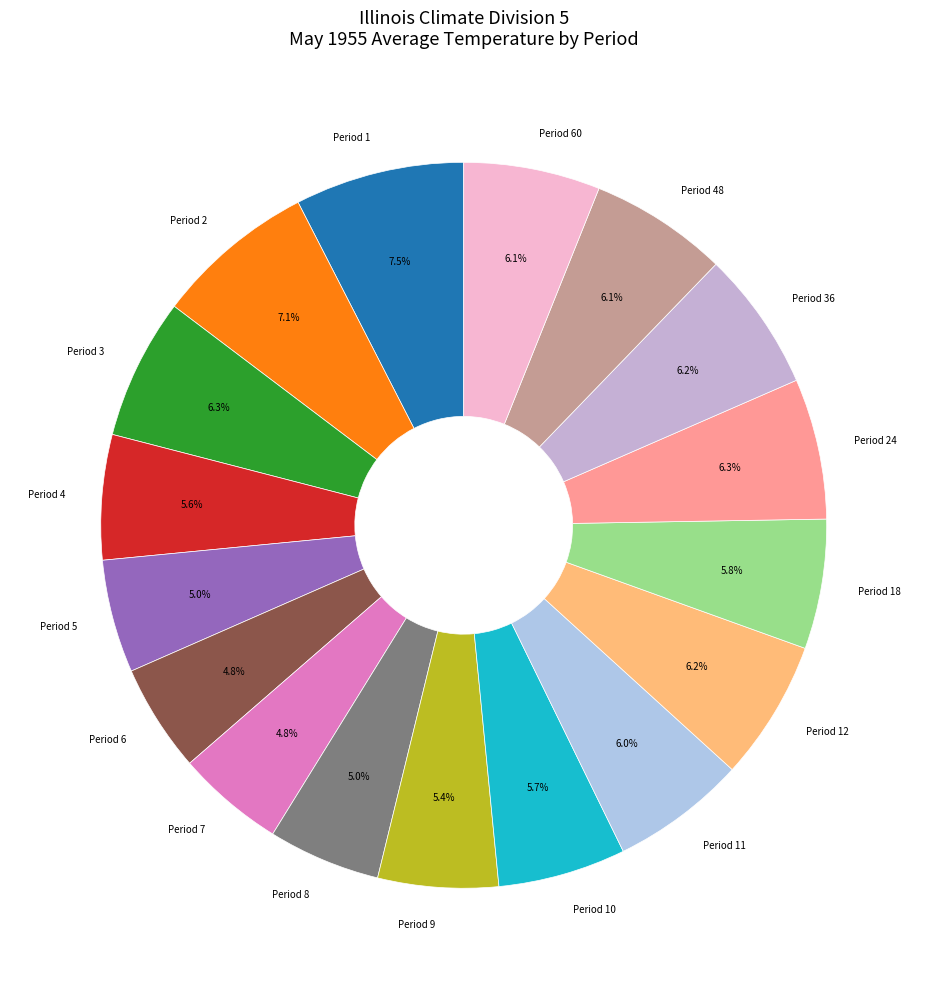

How much of the chart is everything except Period 8?

95.0%